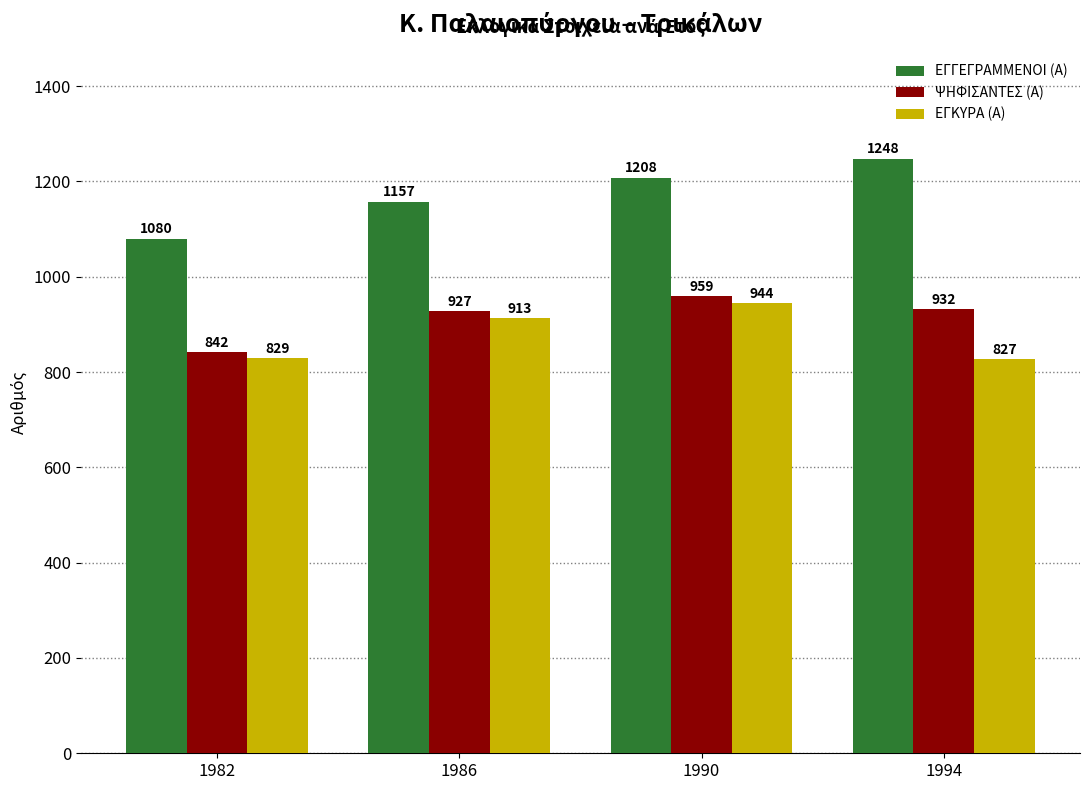

Which category has the lowest value across all series?

1994